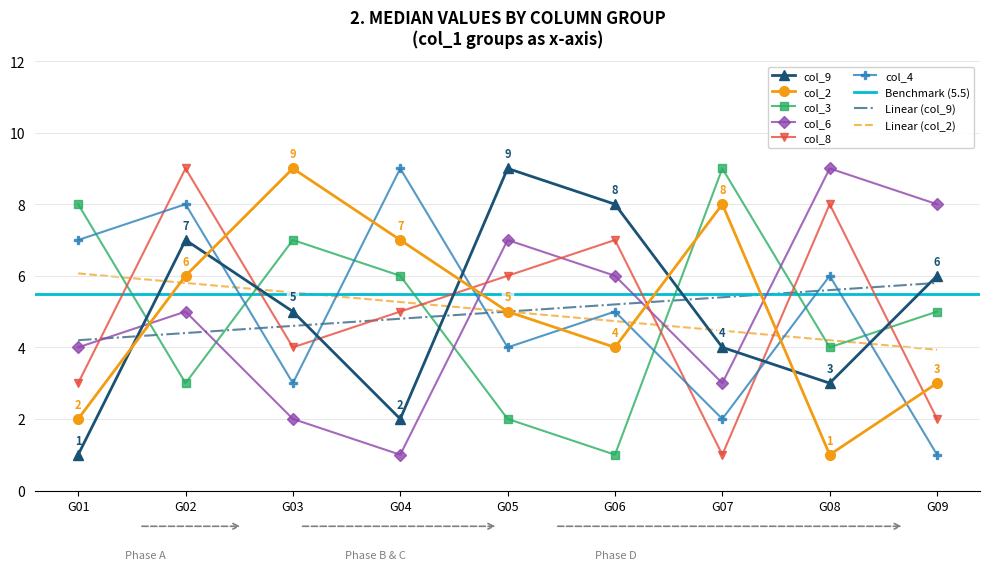

The value of col_3 at G08 is 6. True or false?

False